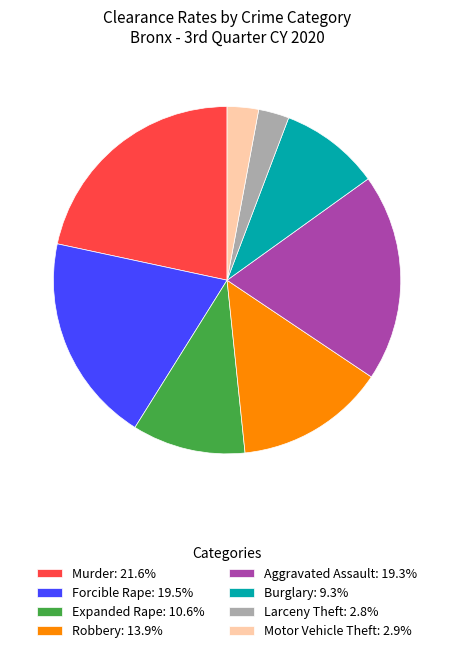

Count the number of slices in the pie.

8